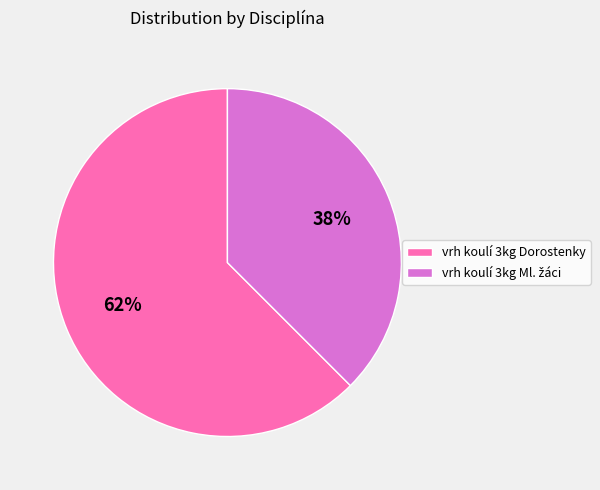

To the nearest percent, what percentage of the pie is vrh koulí 3kg Dorostenky?

62%